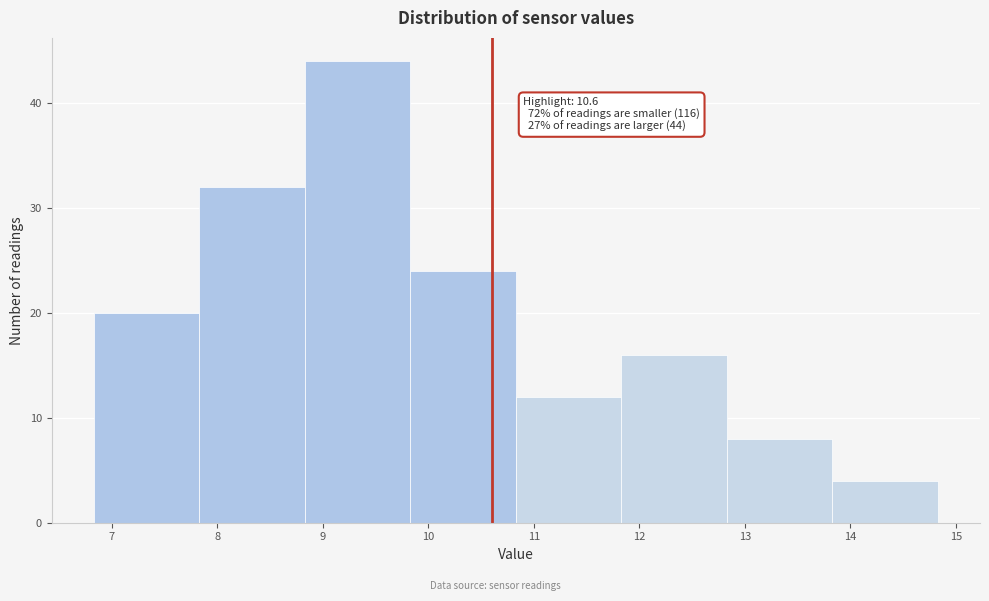

Over which range of the x-axis is the bar tallest?

8.83 to 9.83